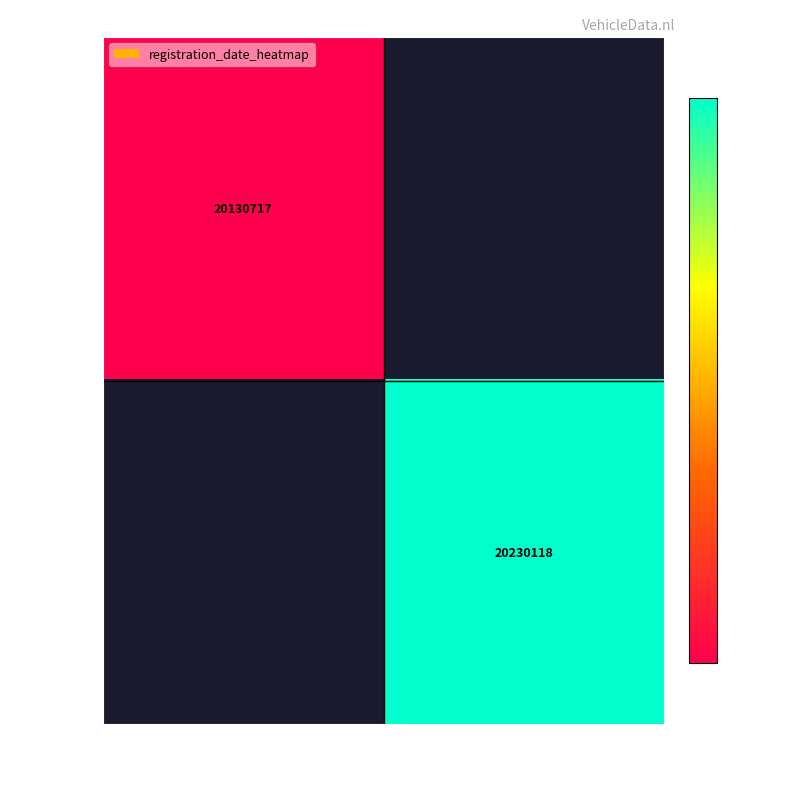

The value of BE7598 at 19170228 is 31191420. True or false?

False